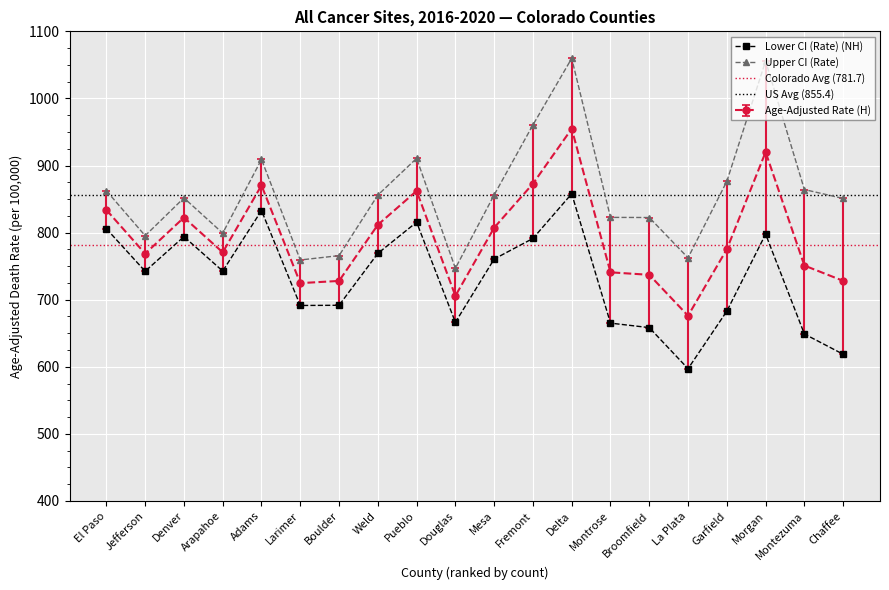

Reading right to left, what are all the values shown in this chart?

Age-Adjusted Rate: Chaffee=728.1	Montezuma=750.9	Morgan=920.0	Garfield=775.2	La Plata=676.1	Broomfield=737.1	Montrose=740.8	Delta=954.8	Fremont=872.9	Mesa=807.3	Douglas=705.7	Pueblo=862.1	Weld=811.6	Boulder=728.0	Larimer=724.7	Adams=870.4	Arapahoe=770.6	Denver=822.5	Jefferson=768.6	El Paso=833.8
Lower CI (Rate): Chaffee=618.7	Montezuma=648.9	Morgan=797.7	Garfield=682.9	La Plata=597.2	Broomfield=658.4	Montrose=665.1	Delta=857.9	Fremont=791.3	Mesa=760.6	Douglas=666.3	Pueblo=815.5	Weld=769.0	Boulder=691.7	Larimer=691.4	Adams=832.9	Arapahoe=742.7	Denver=794.0	Jefferson=742.4	El Paso=805.8
Upper CI (Rate): Chaffee=850.9	Montezuma=864.2	Morgan=1055.8	Garfield=876.4	La Plata=762.4	Broomfield=822.5	Montrose=822.7	Delta=1059.7	Fremont=960.5	Mesa=856.2	Douglas=746.8	Pueblo=910.7	Weld=855.9	Boulder=765.7	Larimer=759.2	Adams=909.1	Arapahoe=799.2	Denver=851.7	Jefferson=795.4	El Paso=862.4